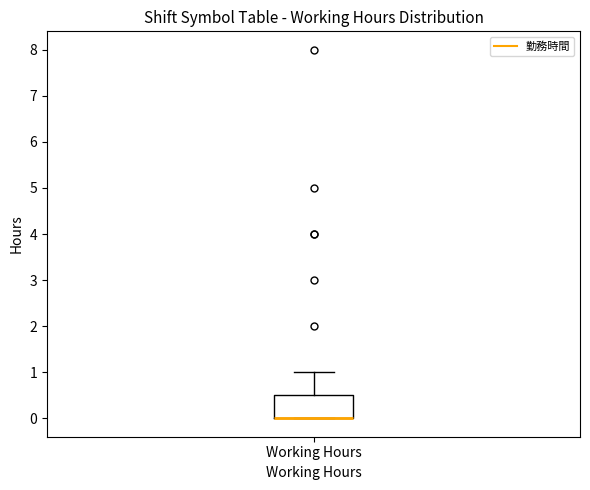

Transcribe this box plot: give where the median line is, the range the box spans, and where the two whiskers end, as read against the y-axis. The values are not printed on the chart, so give them approximately, as read against the axis.

median 0.0 (drawn on the box's lower edge), box 0.0 to 0.5, whiskers 0.0 to 1.0